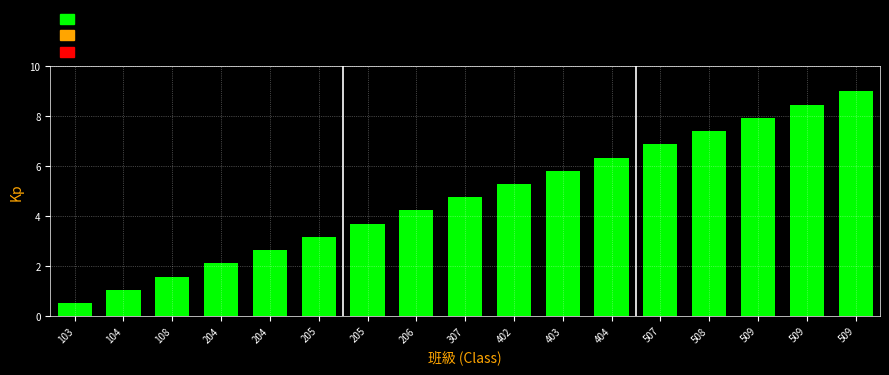

How many bars are there in total?

17